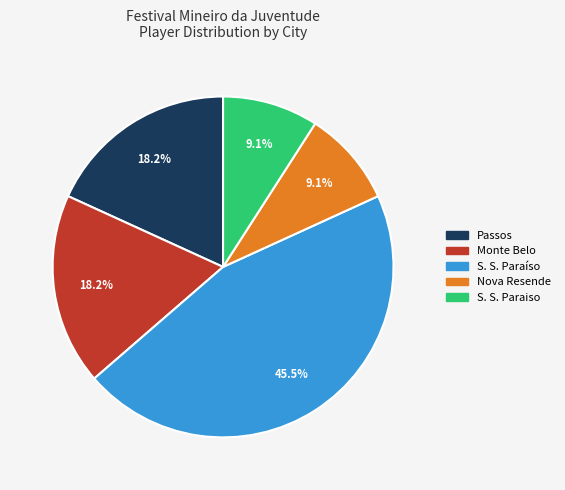

How much of the chart is everything except Monte Belo?

81.8%